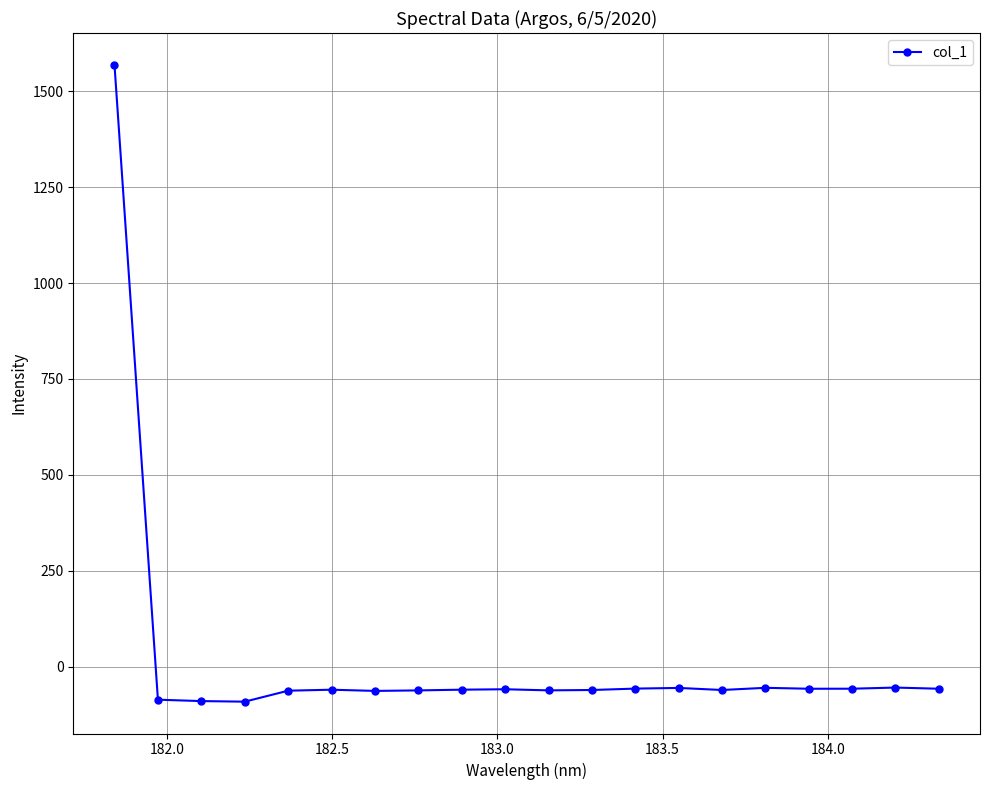

How many data points are above -59?

9